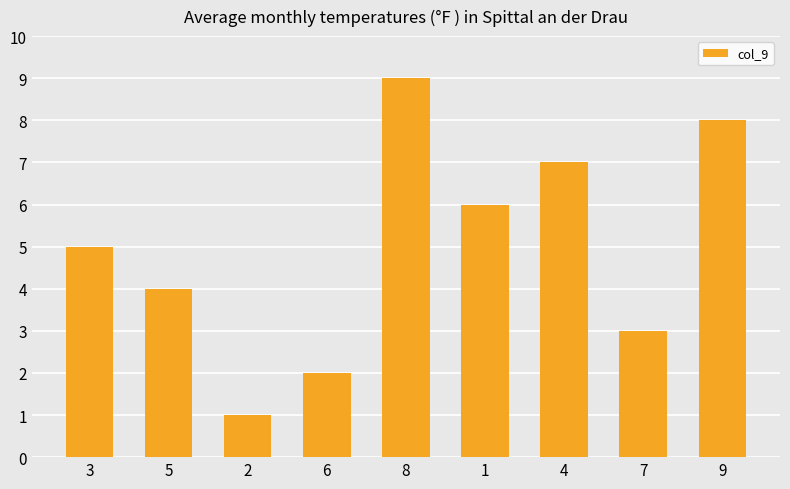

What is the difference between the second highest and second lowest values?

6